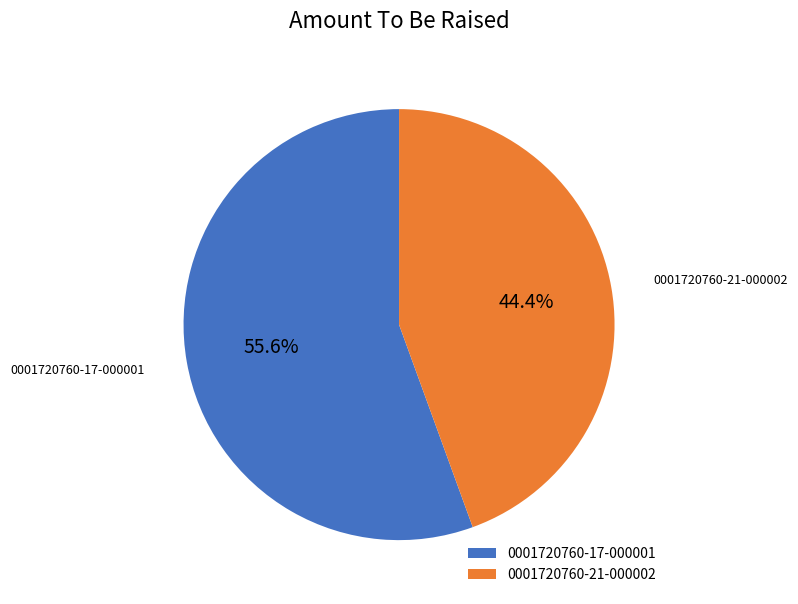

Rank the categories by value from highest to lowest.

0001720760-17-000001, 0001720760-21-000002